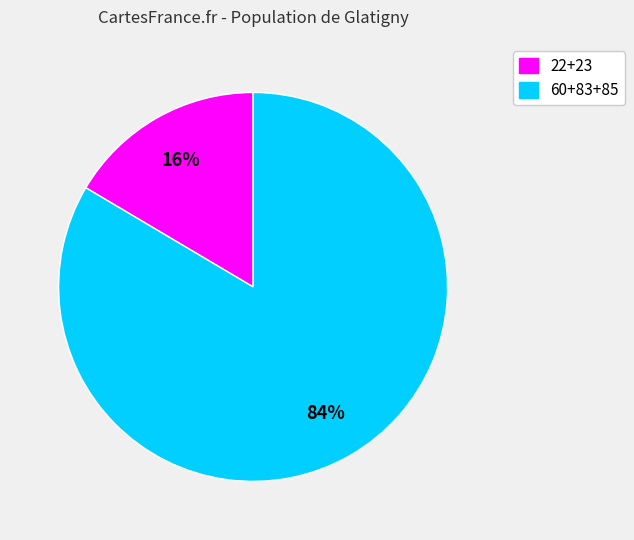

To the nearest percent, what is the average slice percentage?

50%